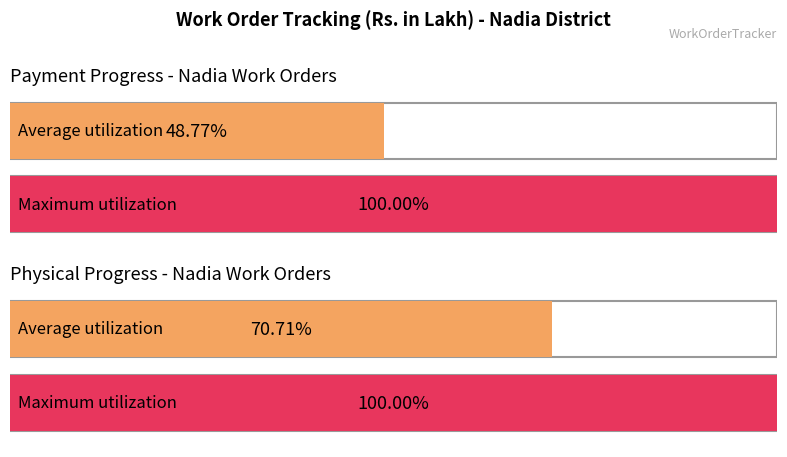

Which series has the widest spread of values?

Payment %